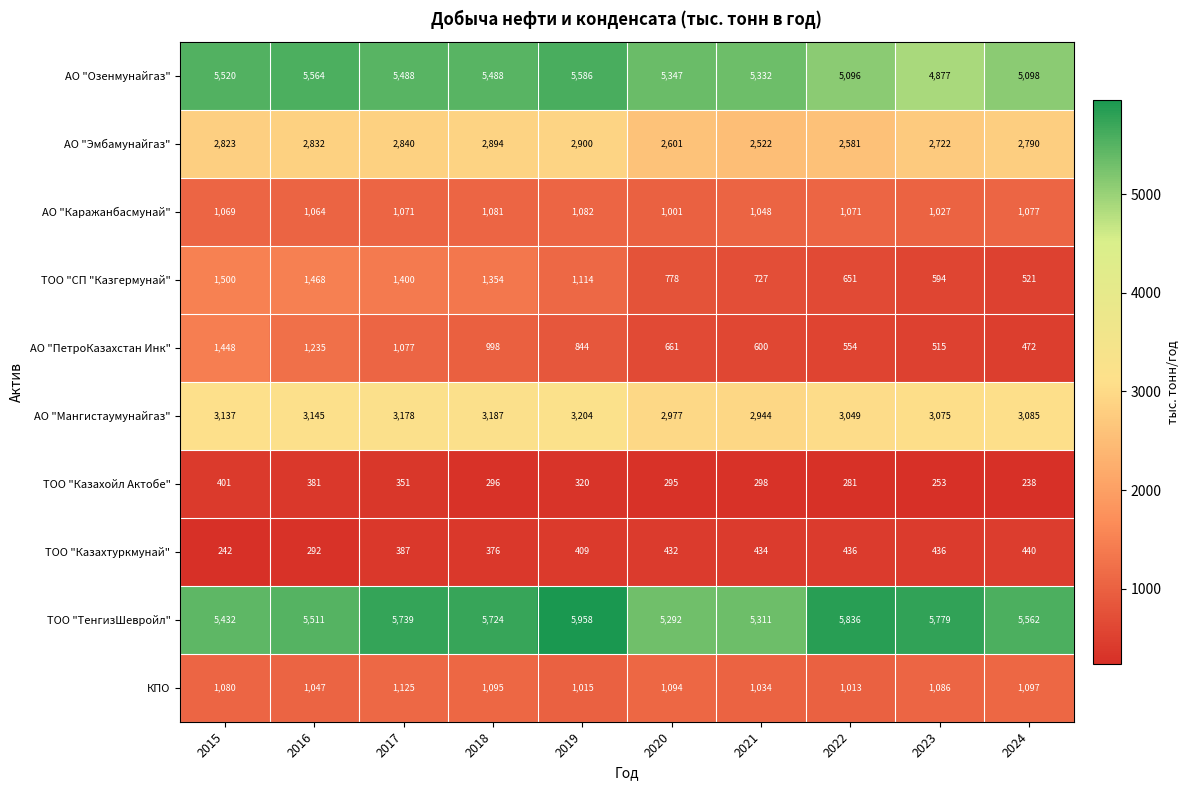

The ТОО "ТенгизШевройл" series shows 7596 at 2021. True or false?

False